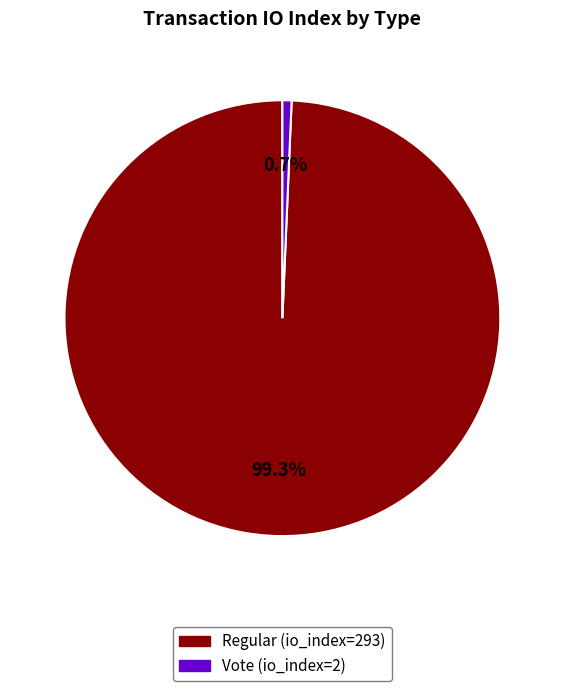

Rank the categories by value from lowest to highest.

Vote (io_index=2), Regular (io_index=293)